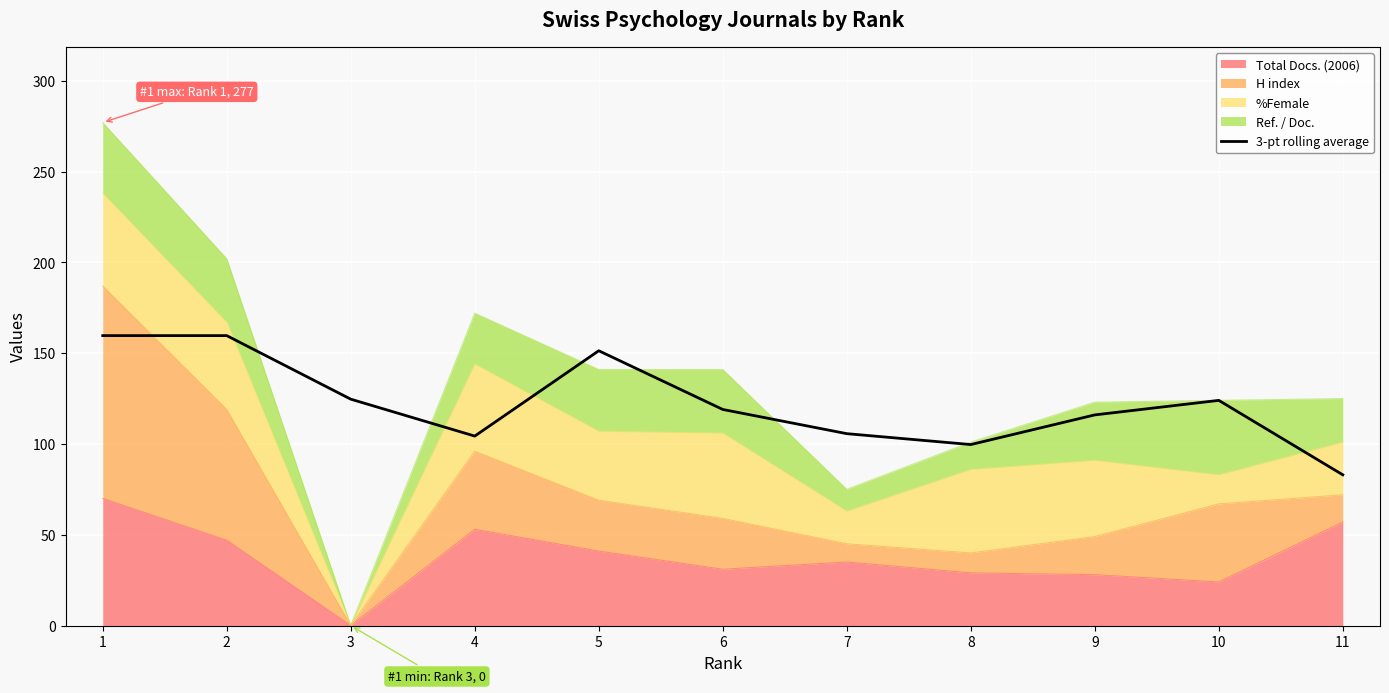

What is the value of the 3rd point from the left?

124.7